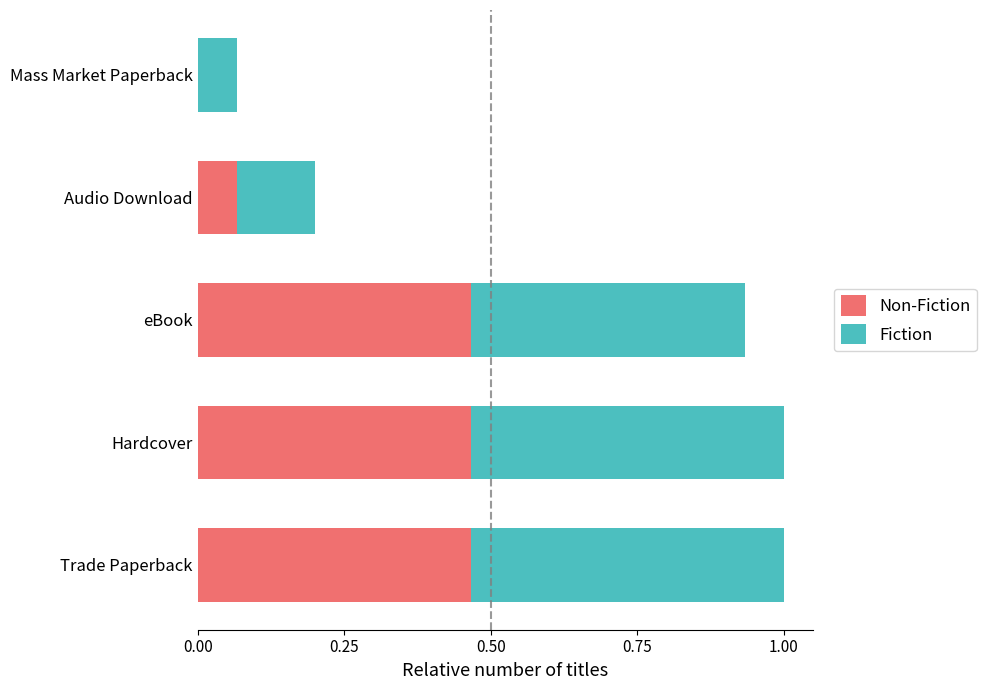

How many categories are shown in the chart?

5